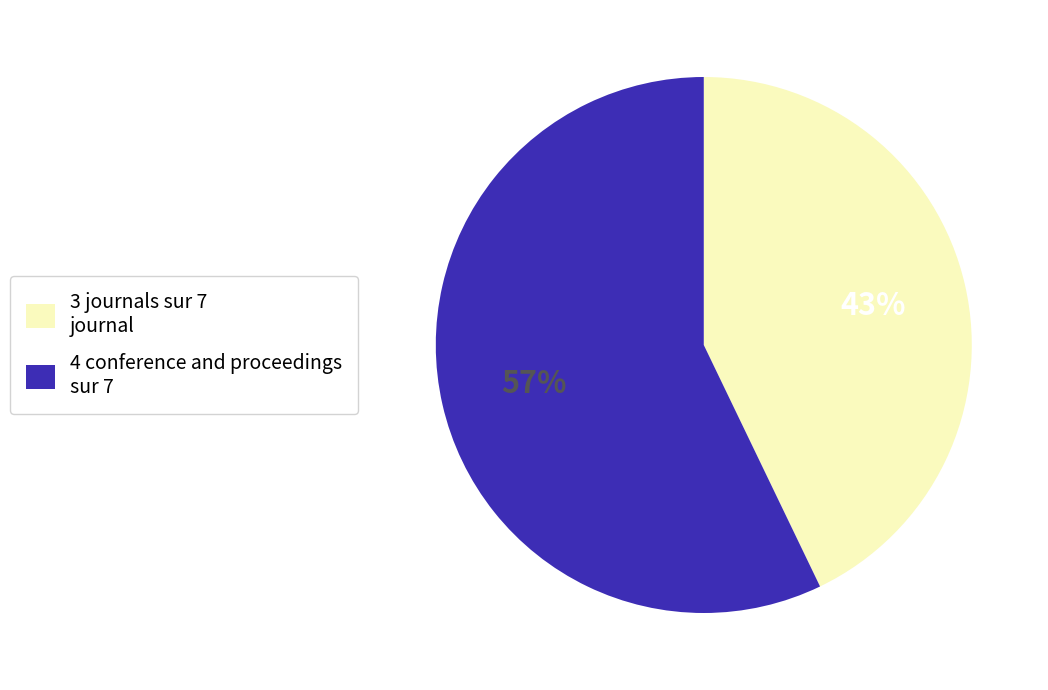

Which slice represents more than half of the pie?

4 conference and proceedings sur 7